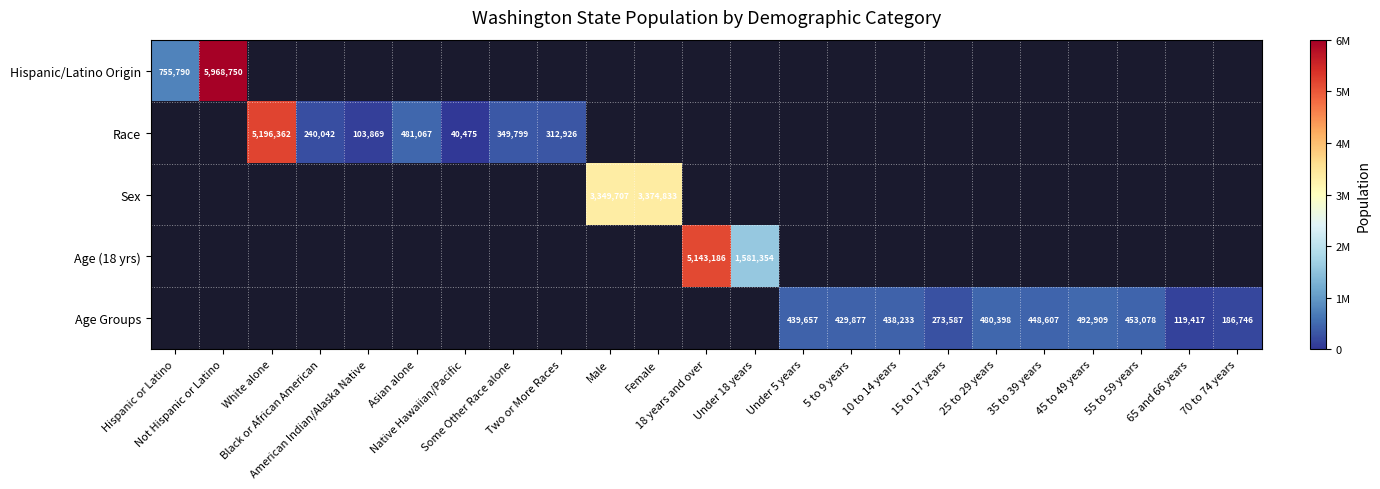

At how many categories does at least one series exceed 5399379?

1